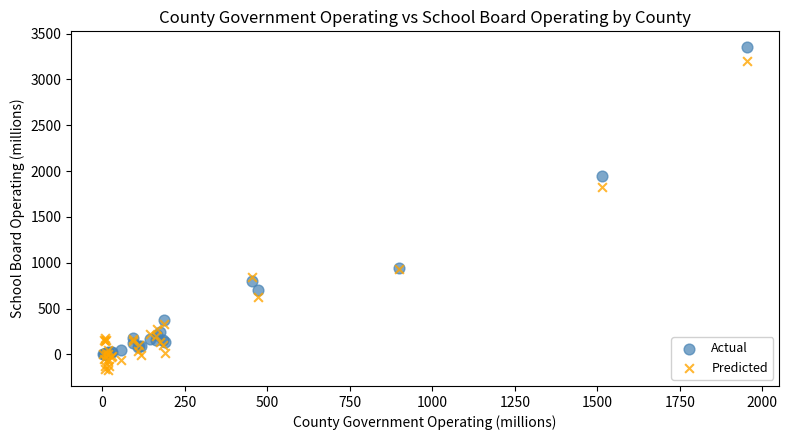

Which series reaches the minimum Y coordinate?

Predicted